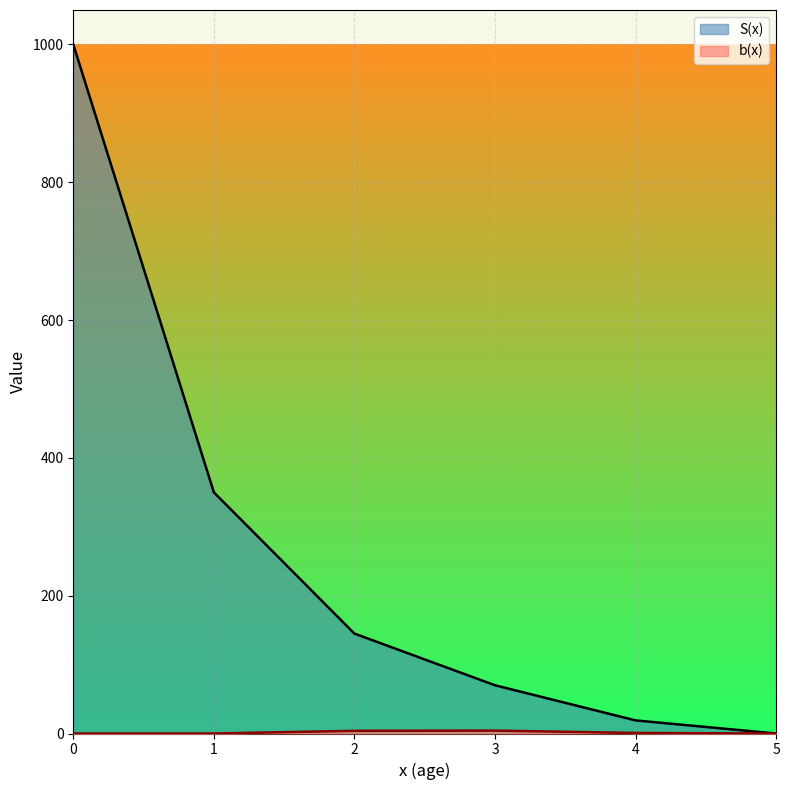

Reading left to right, what are all the values shown in this chart?

S(x): 0=1000.0	1=350.0	2=145.0	3=70.0	4=19.0	5=0.0
b(x): 0=0.0	1=0.0	2=3.9	3=4.2	4=0.8	5=0.0